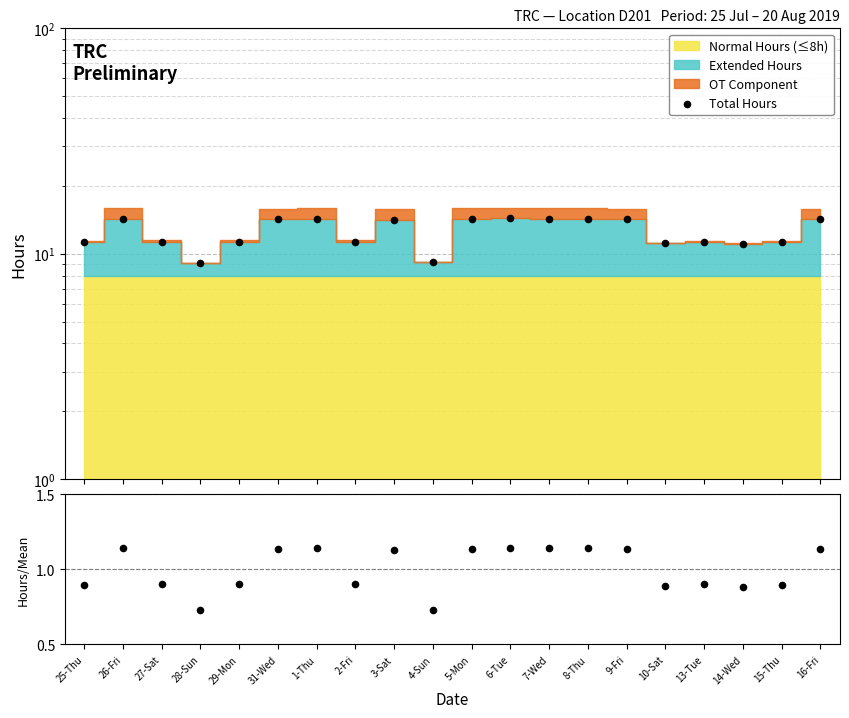

What is the total value across all series at 31-Wed?

15.4